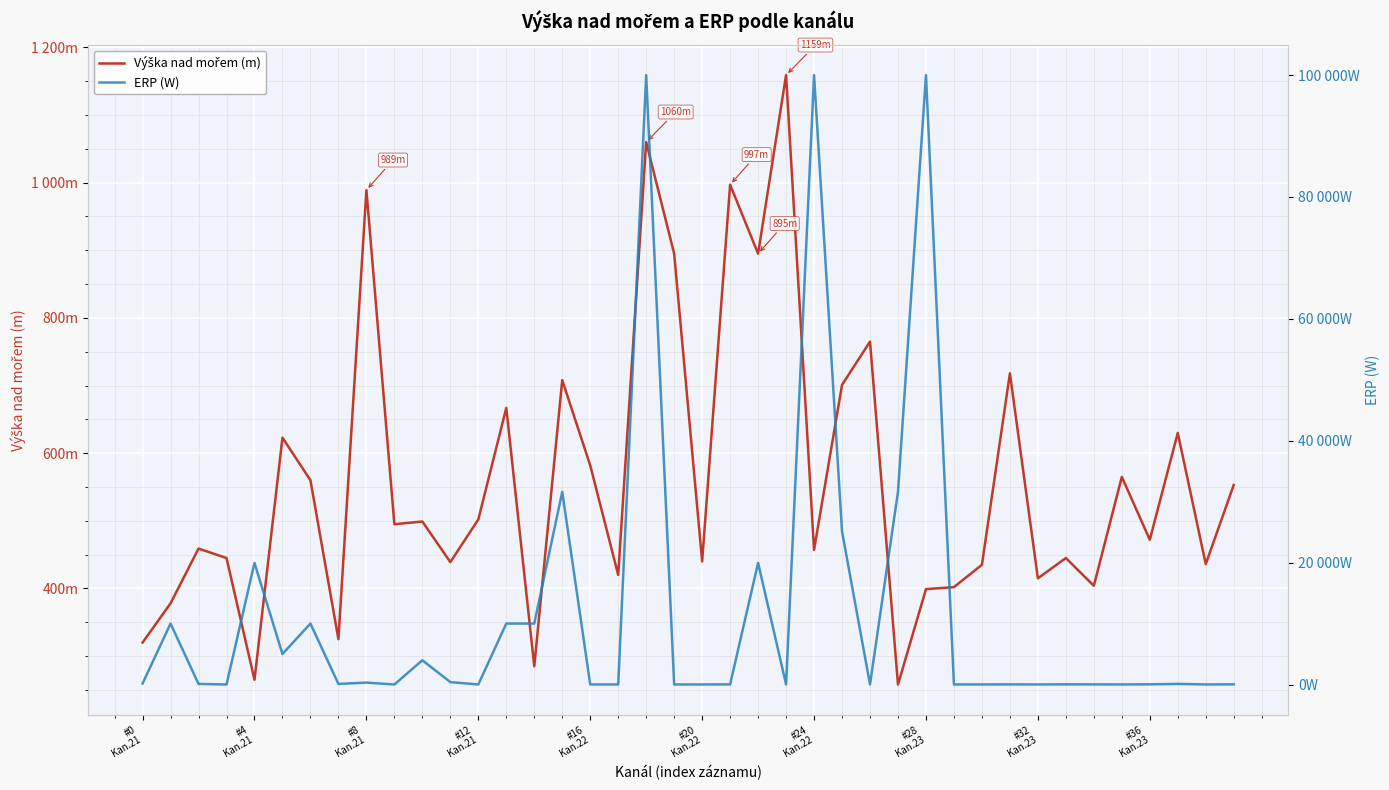

Which series has the largest range (max minus min)?

ERP (W)